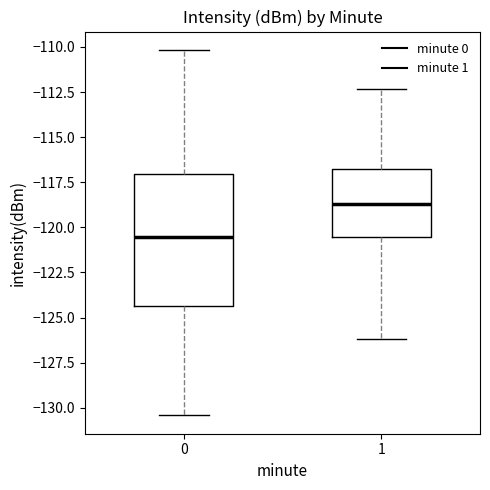

Comparing the boxes themselves (not the whiskers), which one is the tallest?

0